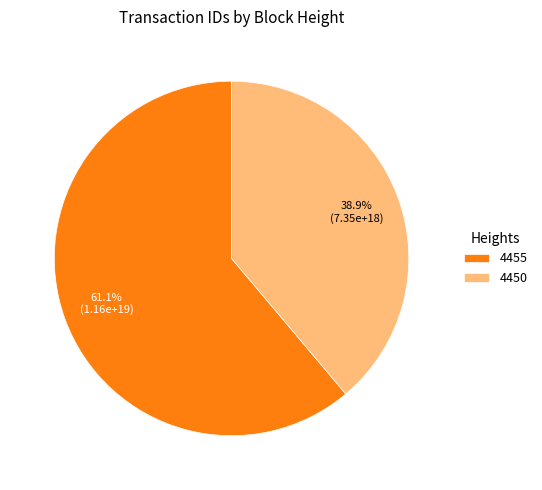

Between 4455 and 4450, which is larger?

4455